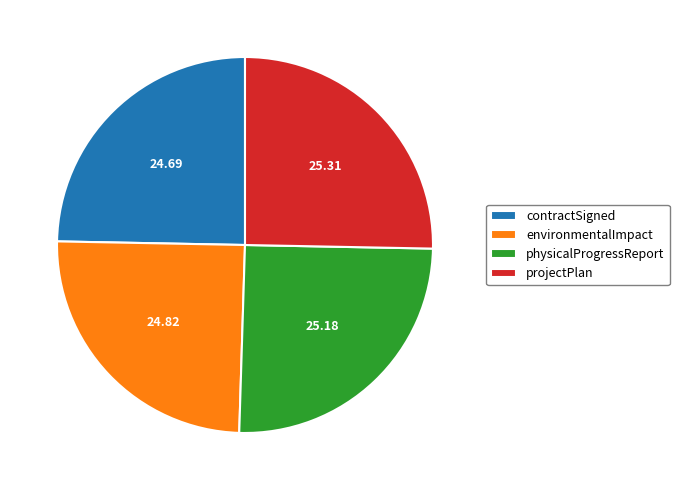

How many segments does this pie chart have?

4